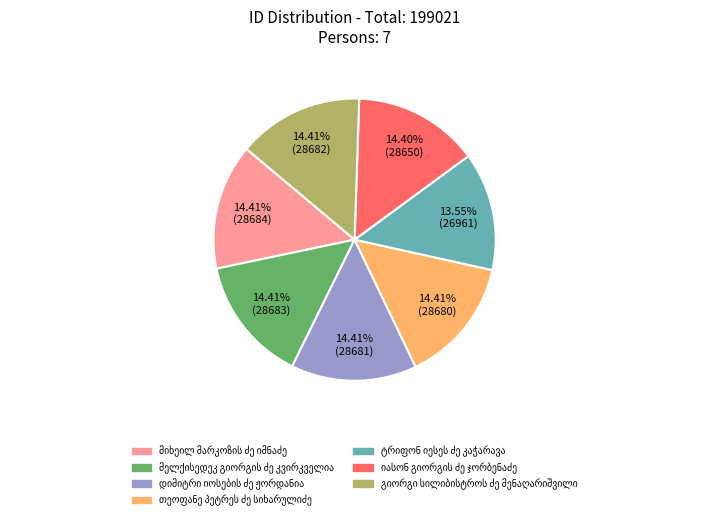

To the nearest percent, what is the average slice percentage?

14%